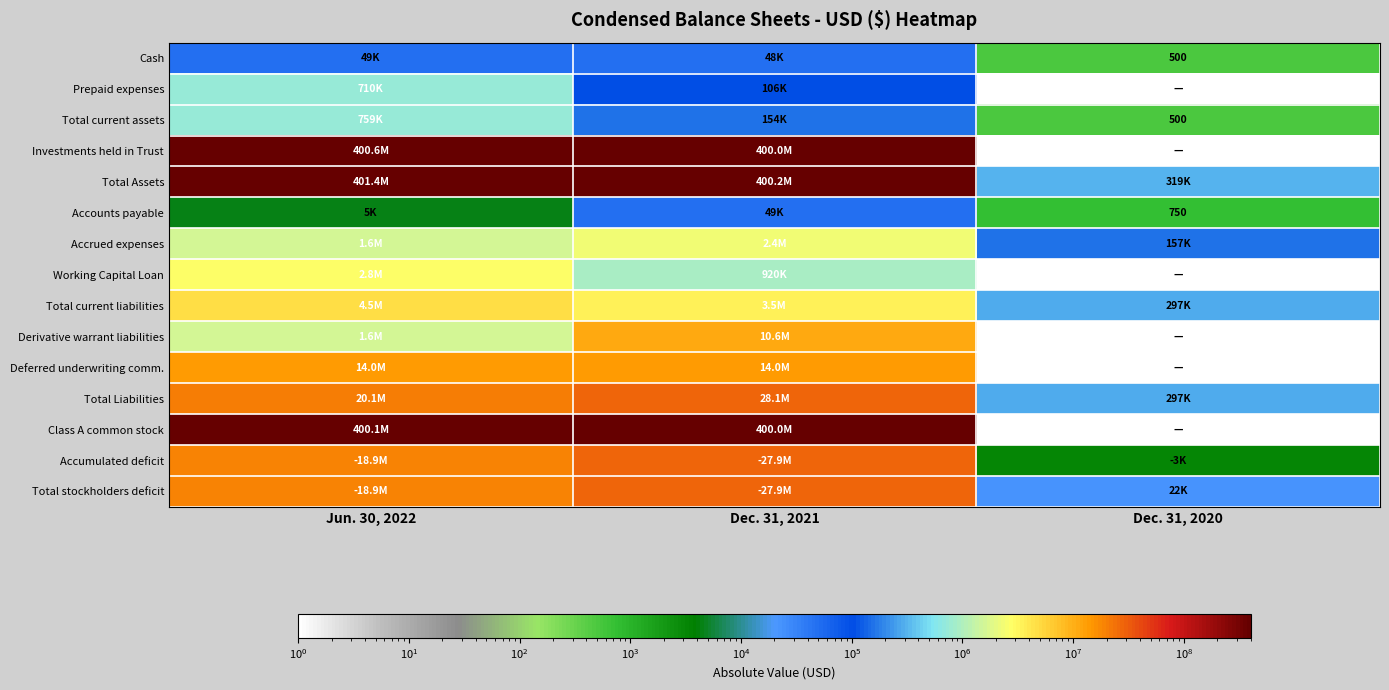

True or false: Cash has a value of 500 at Dec. 31, 2020.

True